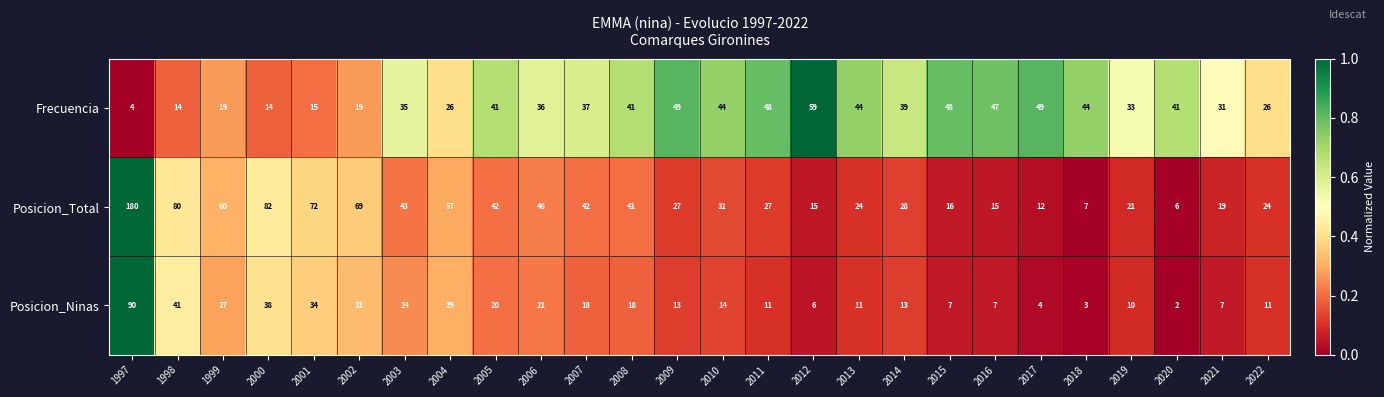

Which category has the lowest value across all series?

2020